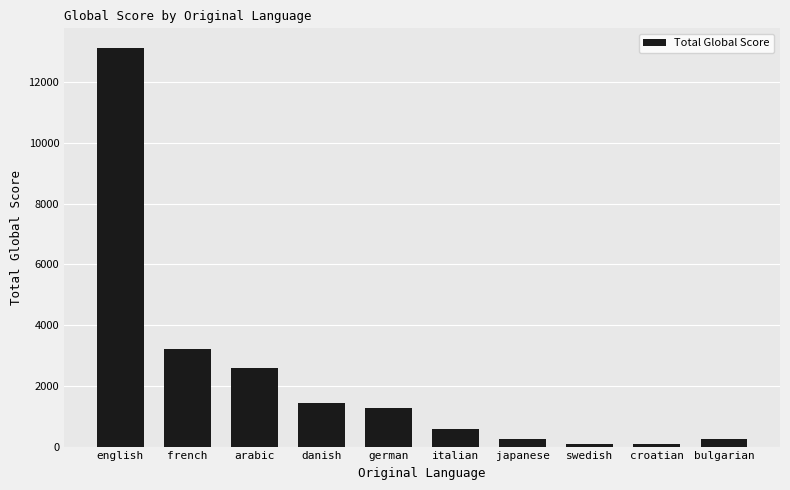

What is the sum of all values?

22817